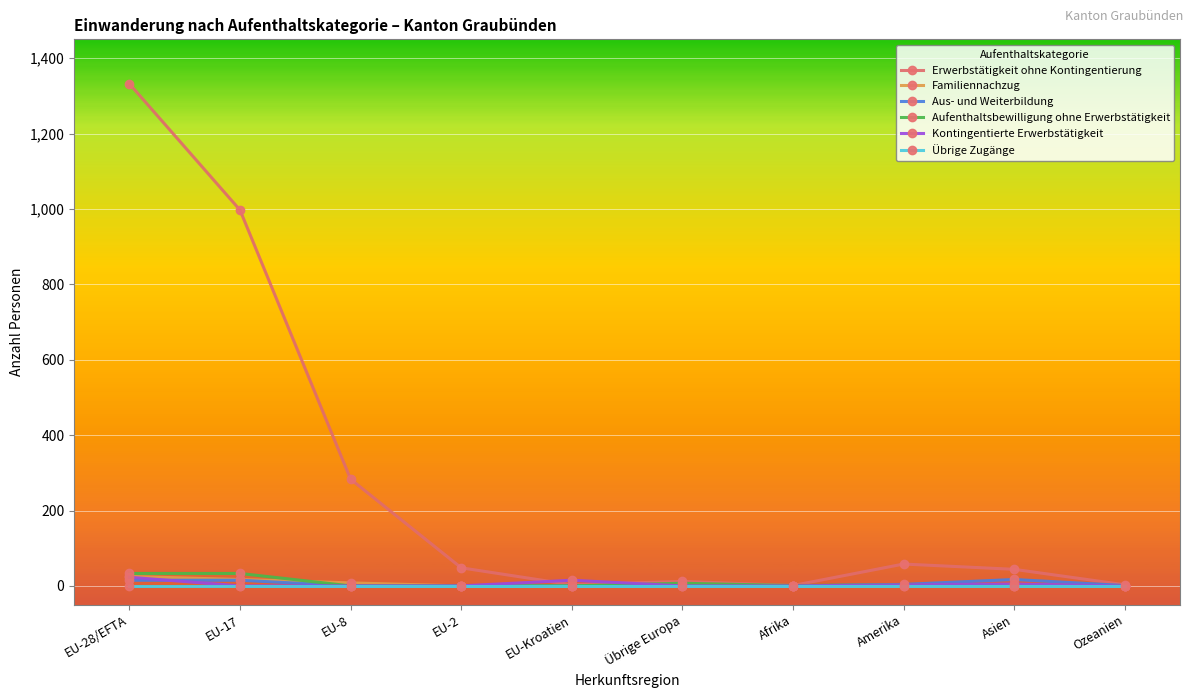

What is the greatest value displayed?

1332